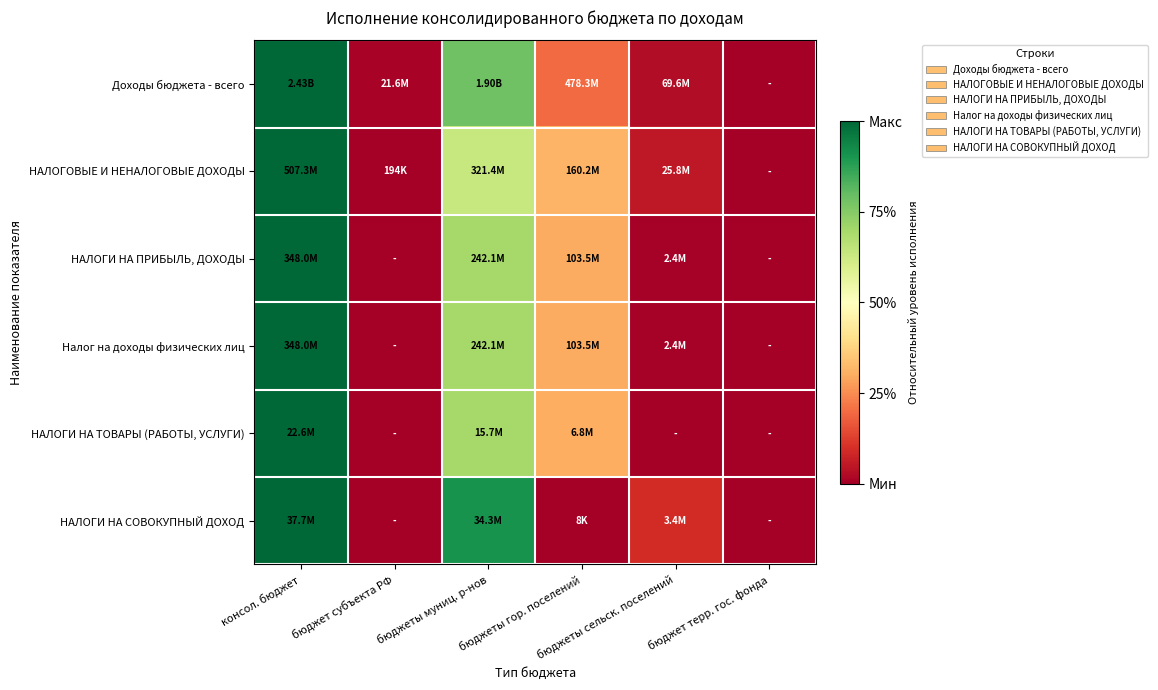

How many series are shown in this chart?

6